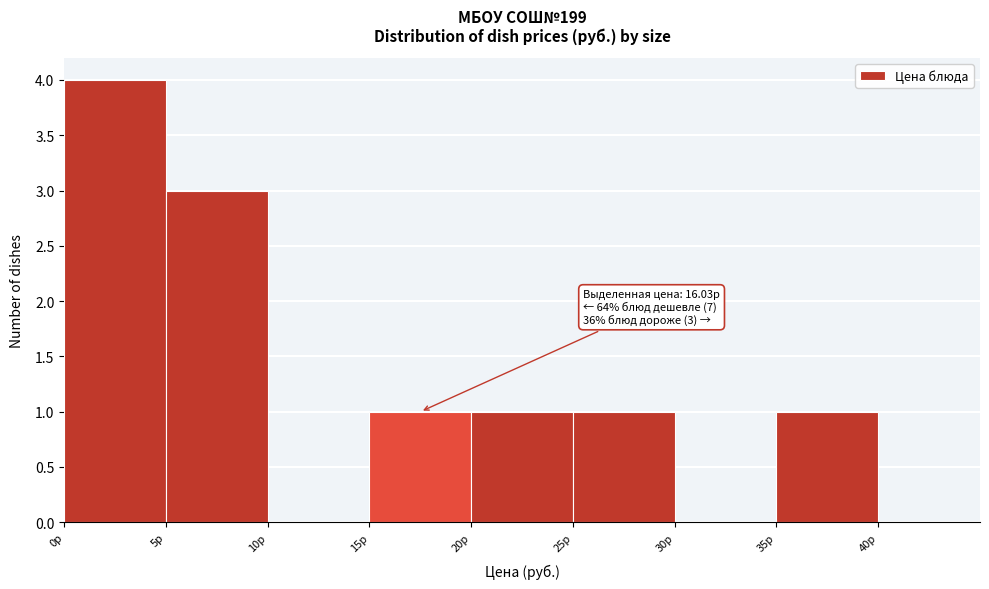

Which range on the x-axis has the tallest bar?

0 to 5